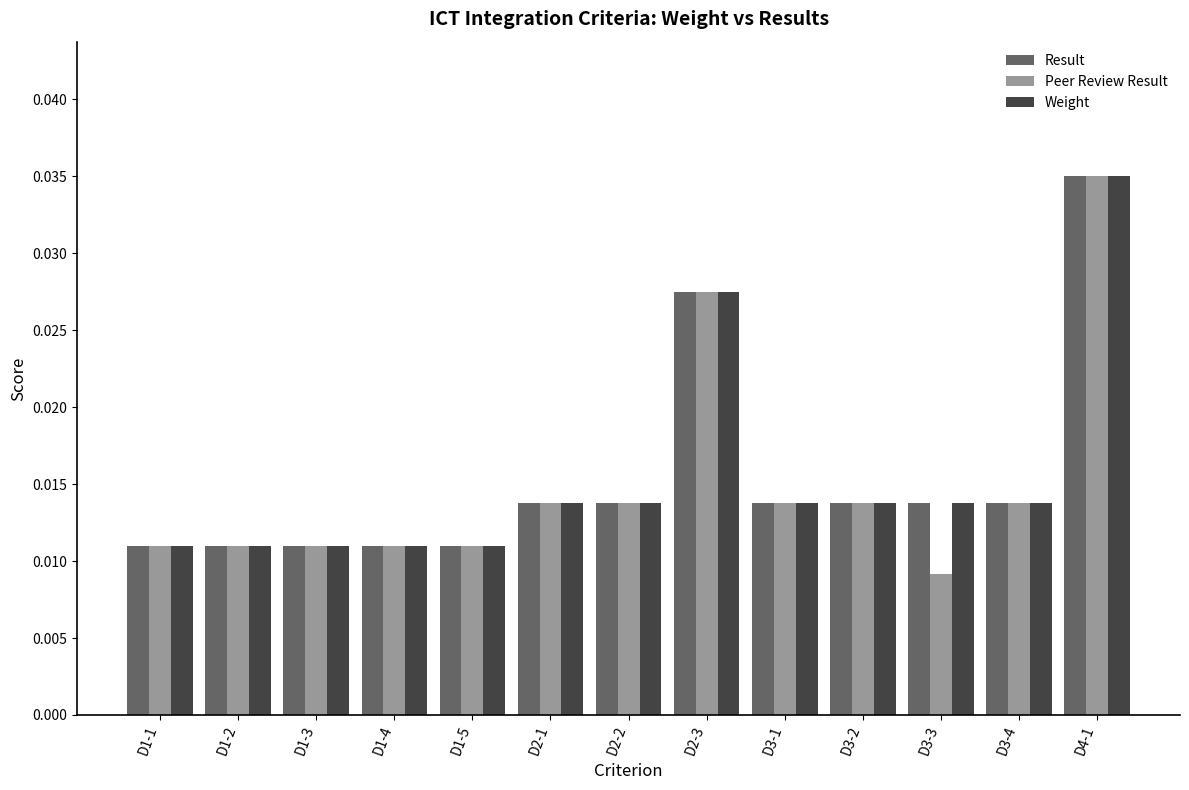

Is the value of Weight at D1-5 greater than the value of Result at D3-3?

No